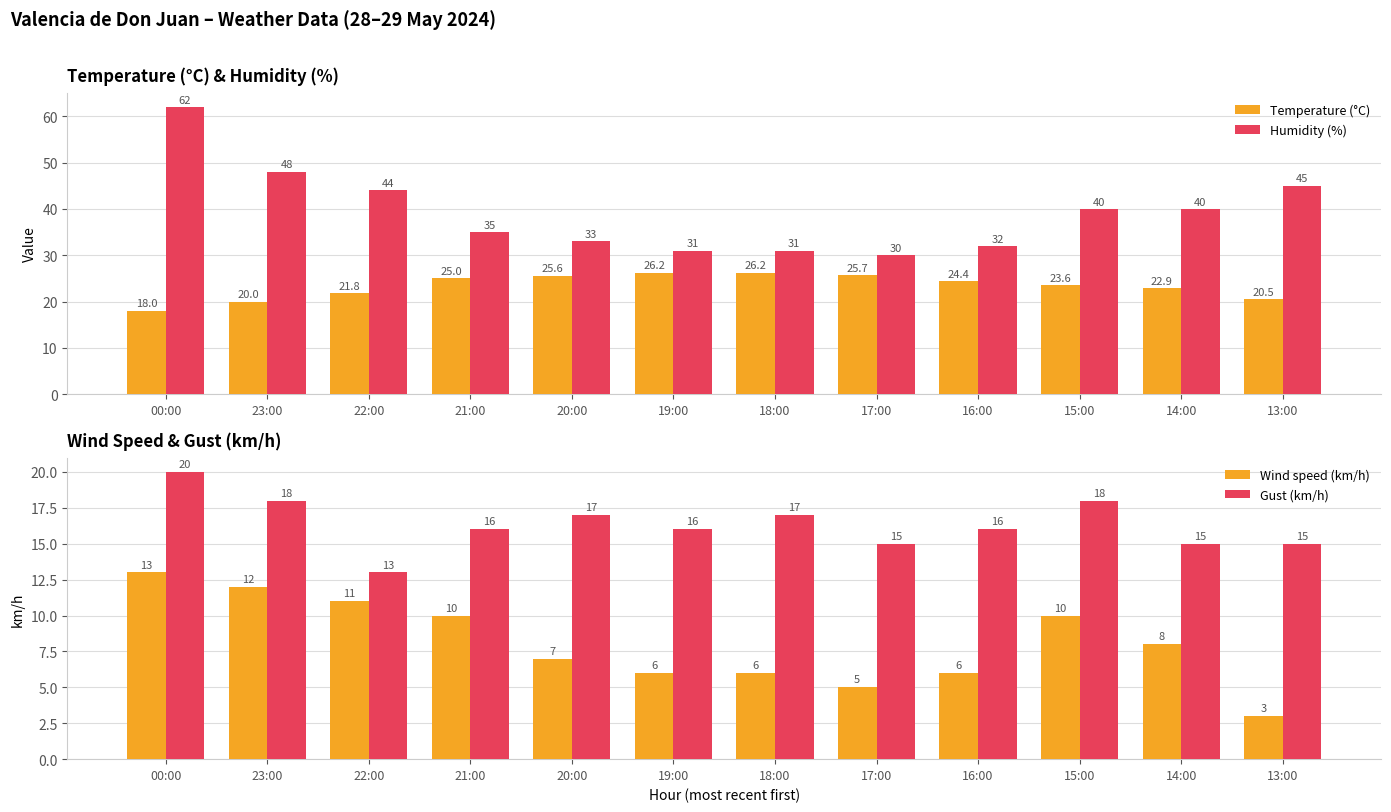

Which series has the largest total across all categories?

Humidity (%)